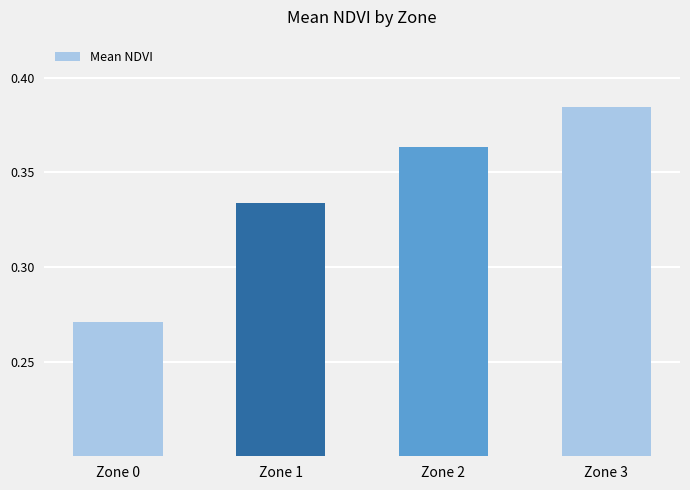

Where is the data nearest to the value 0?

Zone 0